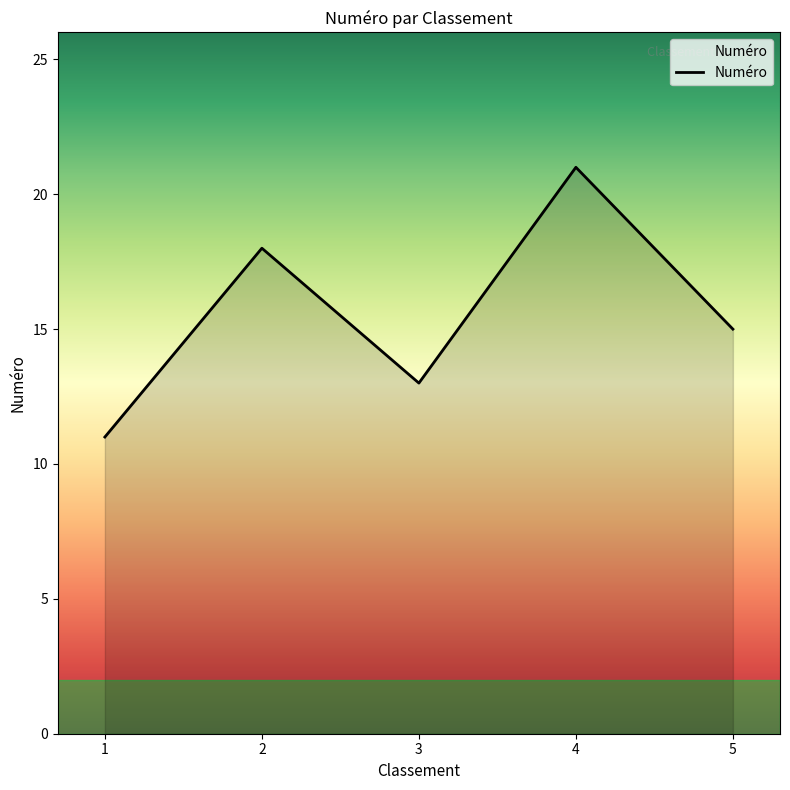

At which label does the data first exceed 15?

2